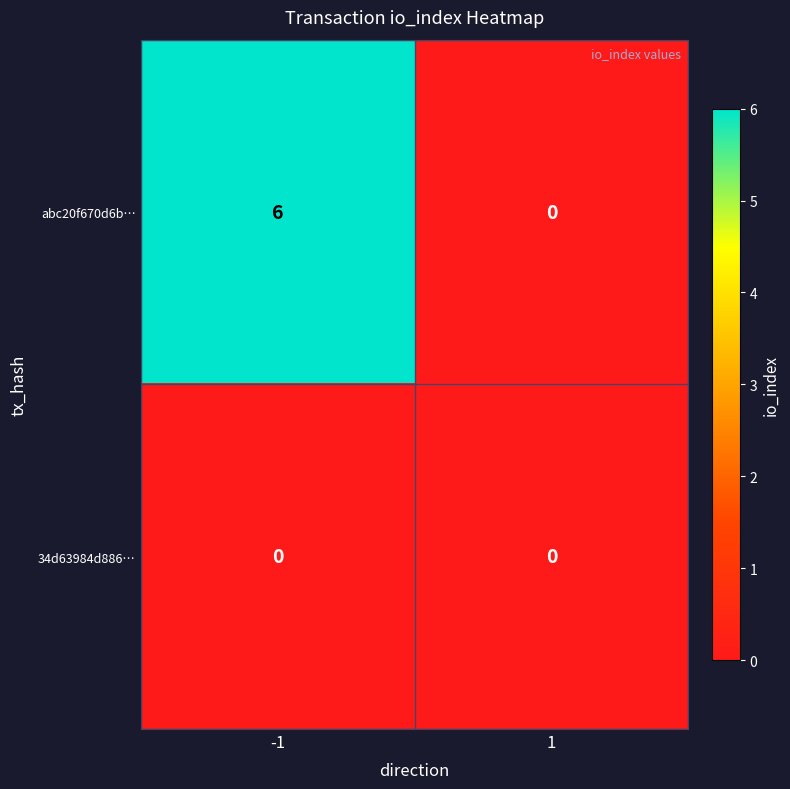

Reading left to right, transcribe all the data shown in this chart.

abc20f670d6b…: 6	0
34d63984d886…: 0	0